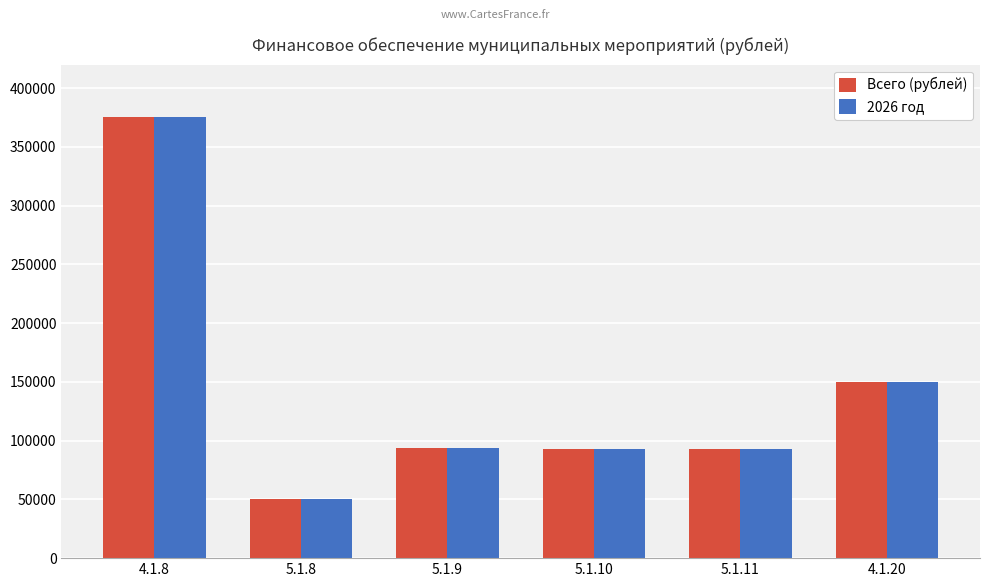

What is the total value across all series at 5.1.10?

186000